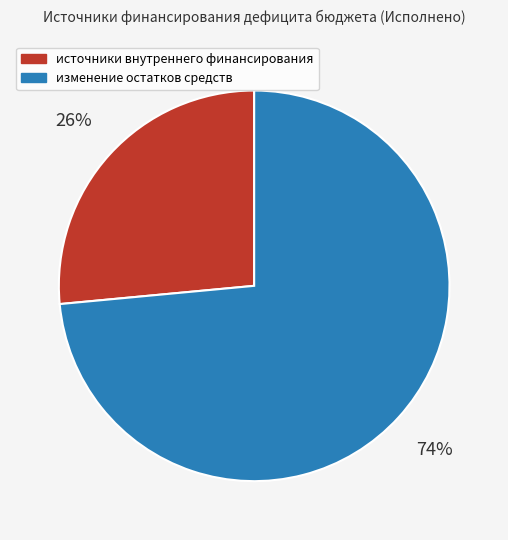

To the nearest percent, what is the combined percentage of источники внутреннего финансирования and изменение остатков средств?

100%